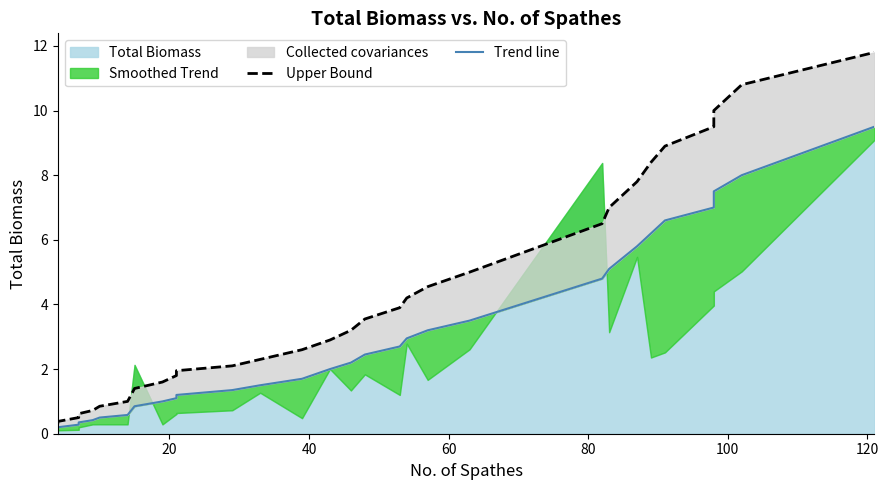

How many values in the Upper Bound series exceed 3?

15